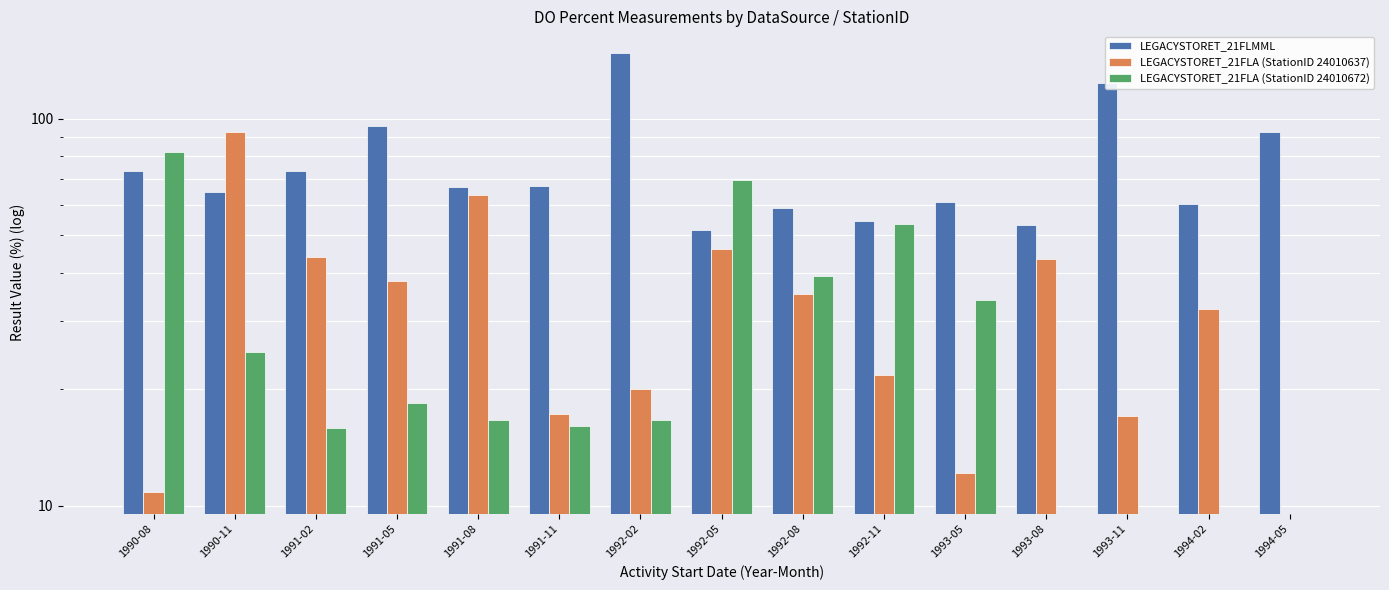

What is the label of the 11th bar from the right?

1991-08